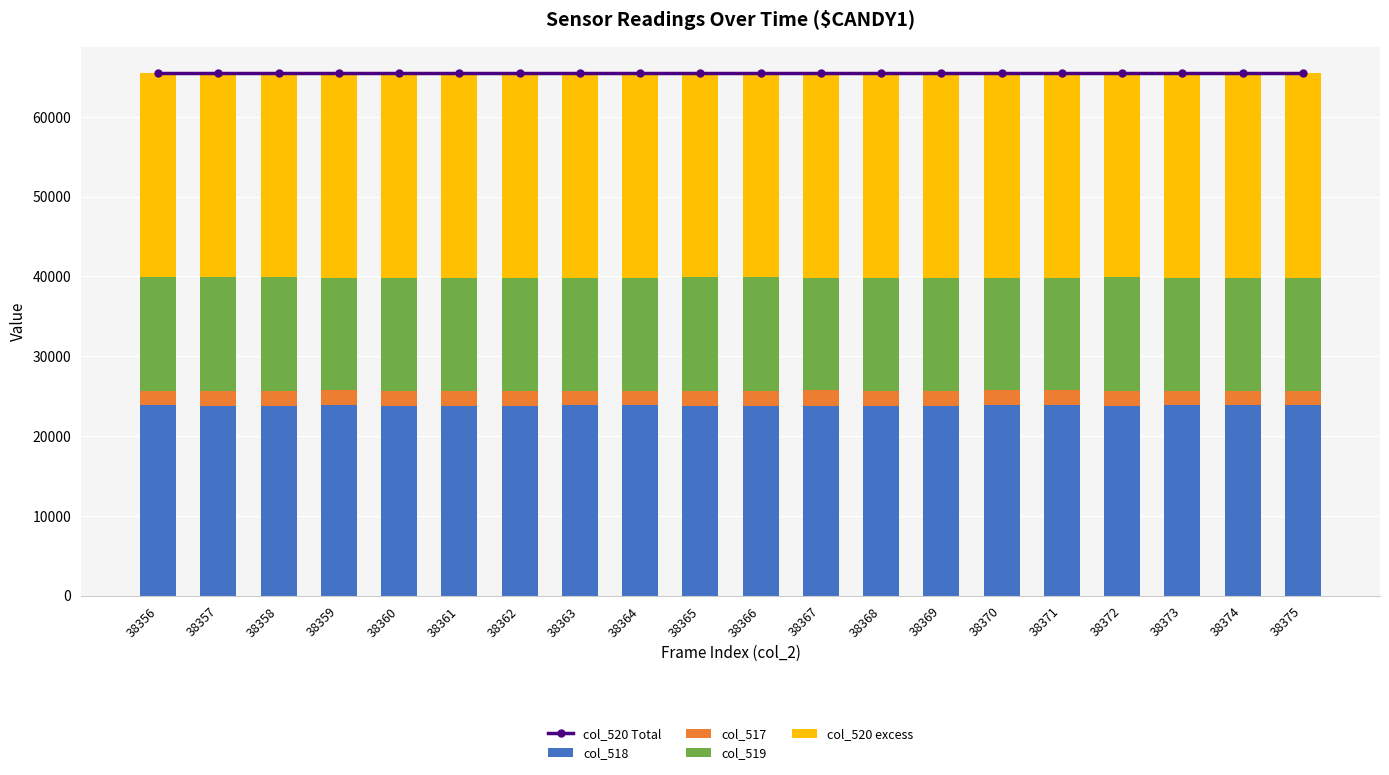

Rank the series by their maximum value, from highest to lowest.

col_520 Total, col_520 excess, col_518, col_519, col_517